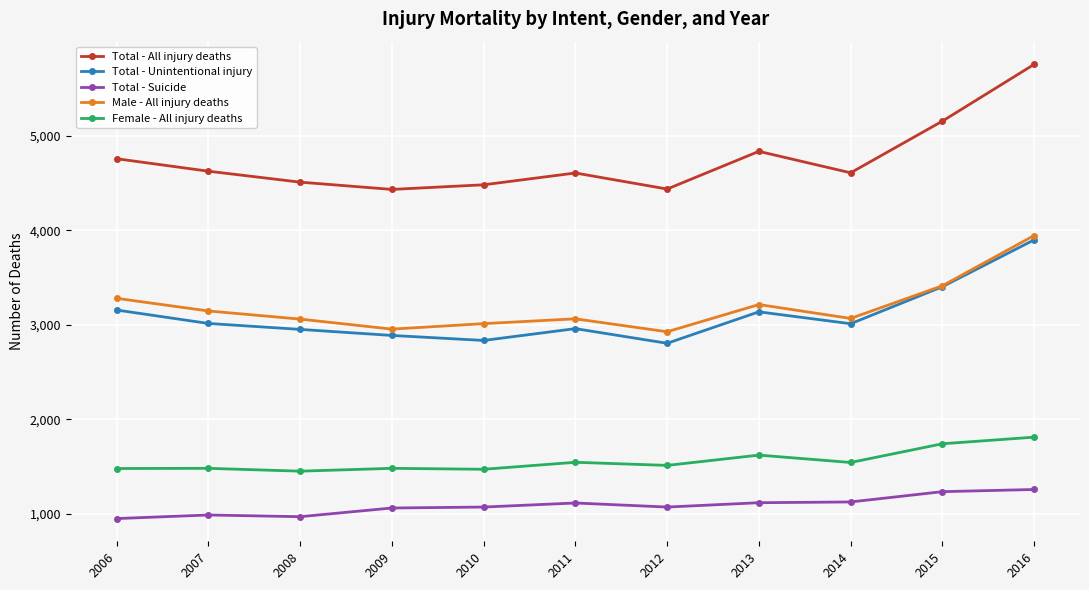

Is it true that Female - All injury deaths equals 2515 at 2014?

False